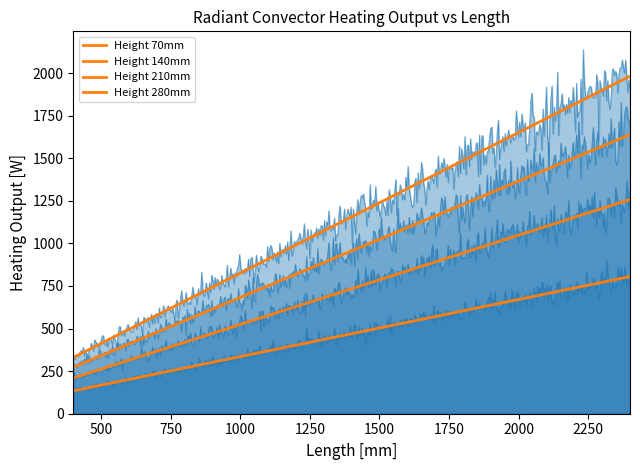

Which label corresponds to the largest value in the chart?

2400